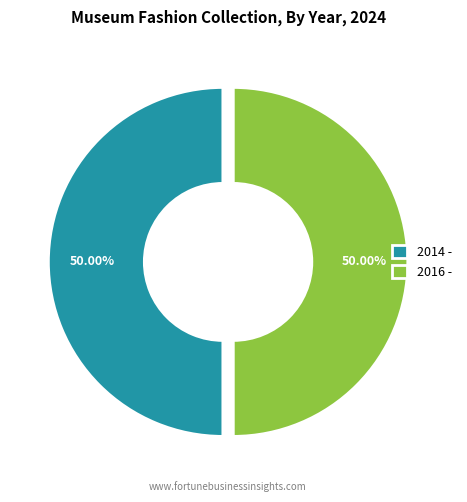

Count the number of slices in the pie.

2